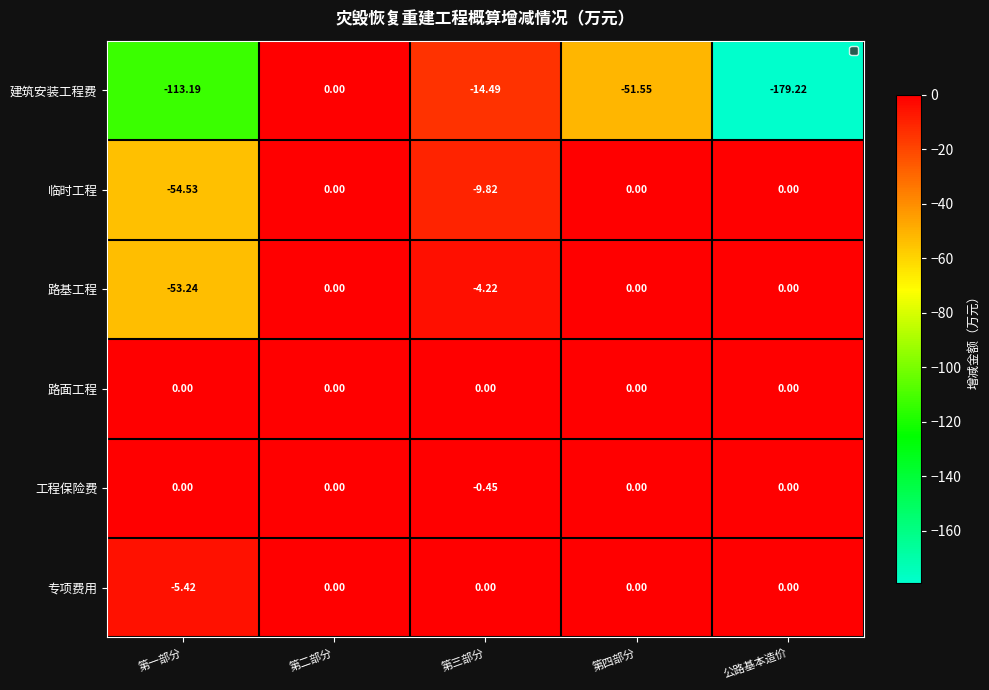

Which label corresponds to the smallest value in the chart?

公路基本造价